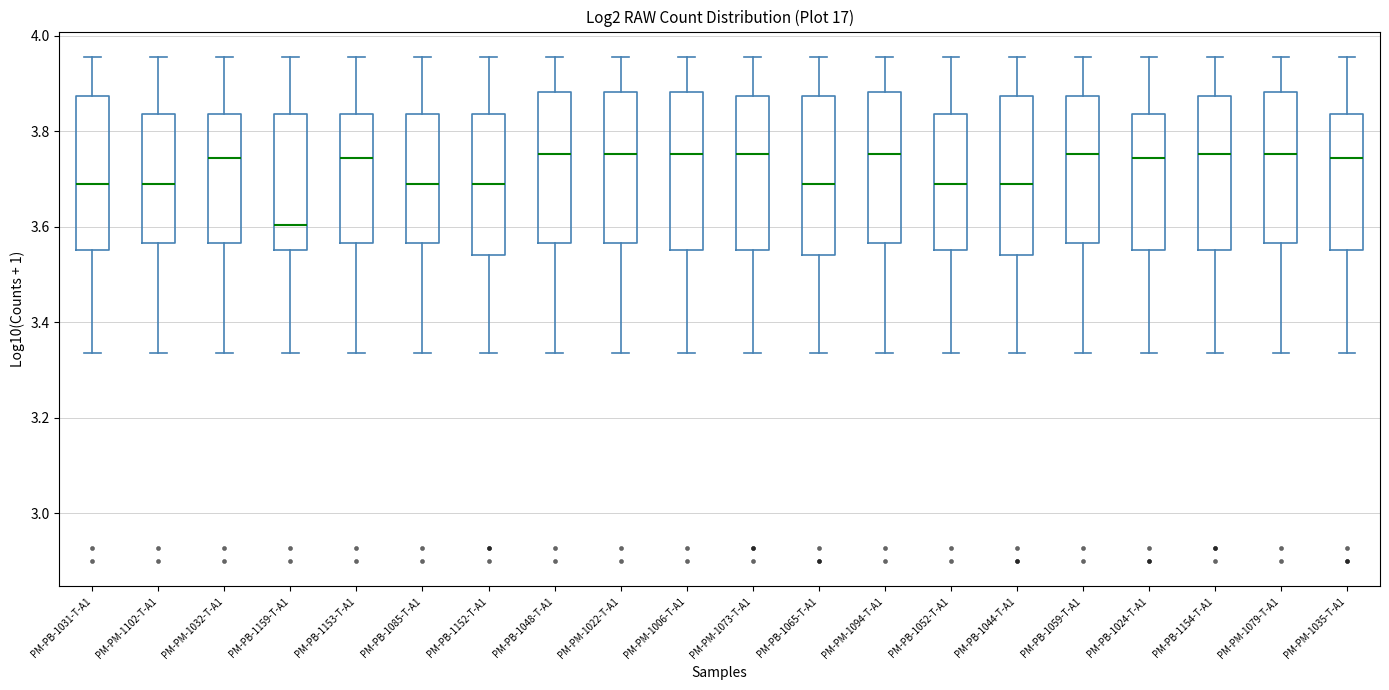

Which box's median line is the lowest?

PM-PB-1159-T-A1